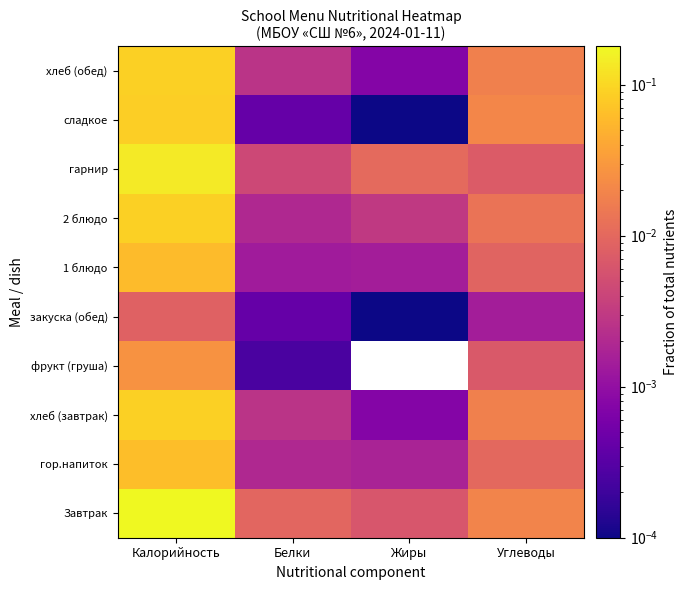

At how many categories does at least one series exceed 0?

4